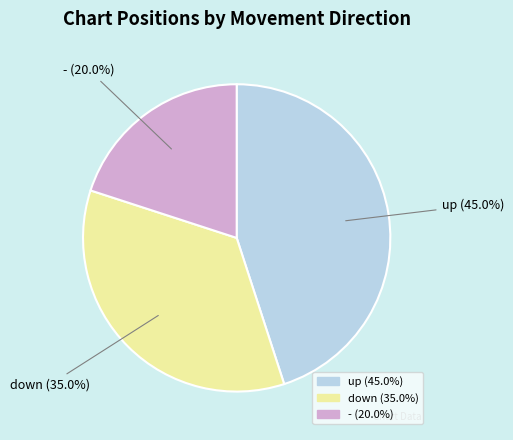

True or false: down accounts for 35% of the total.

True